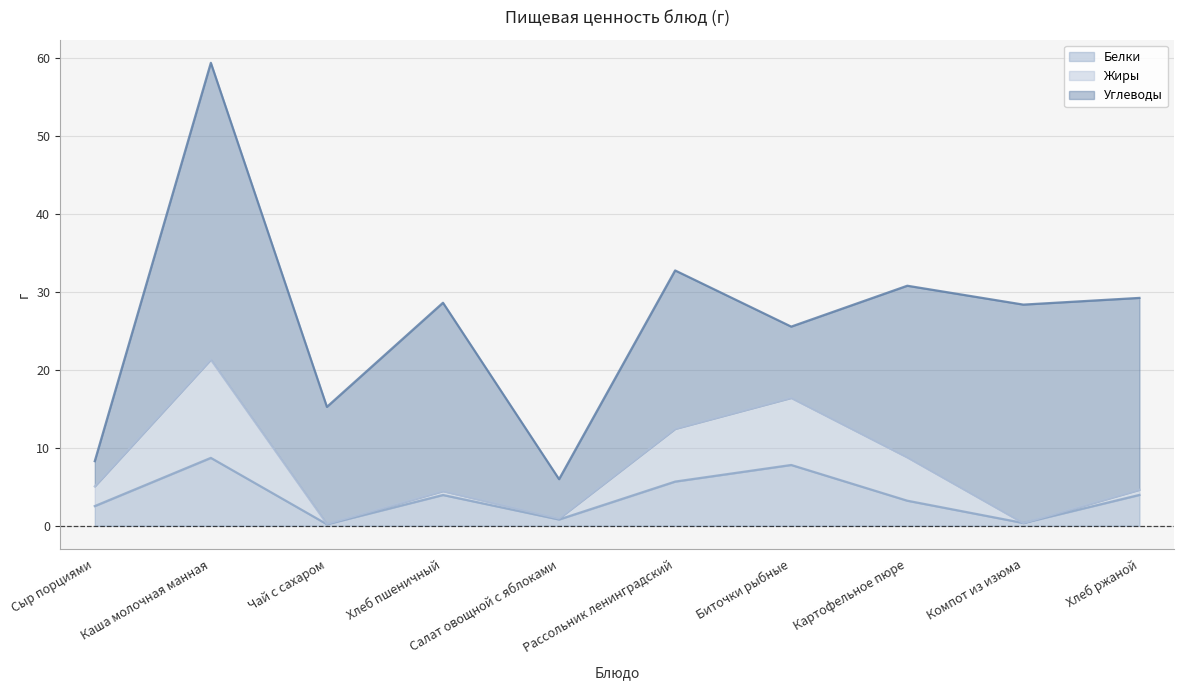

In Жиры, how many points are higher than both neighbors (excluding endpoints)?

3